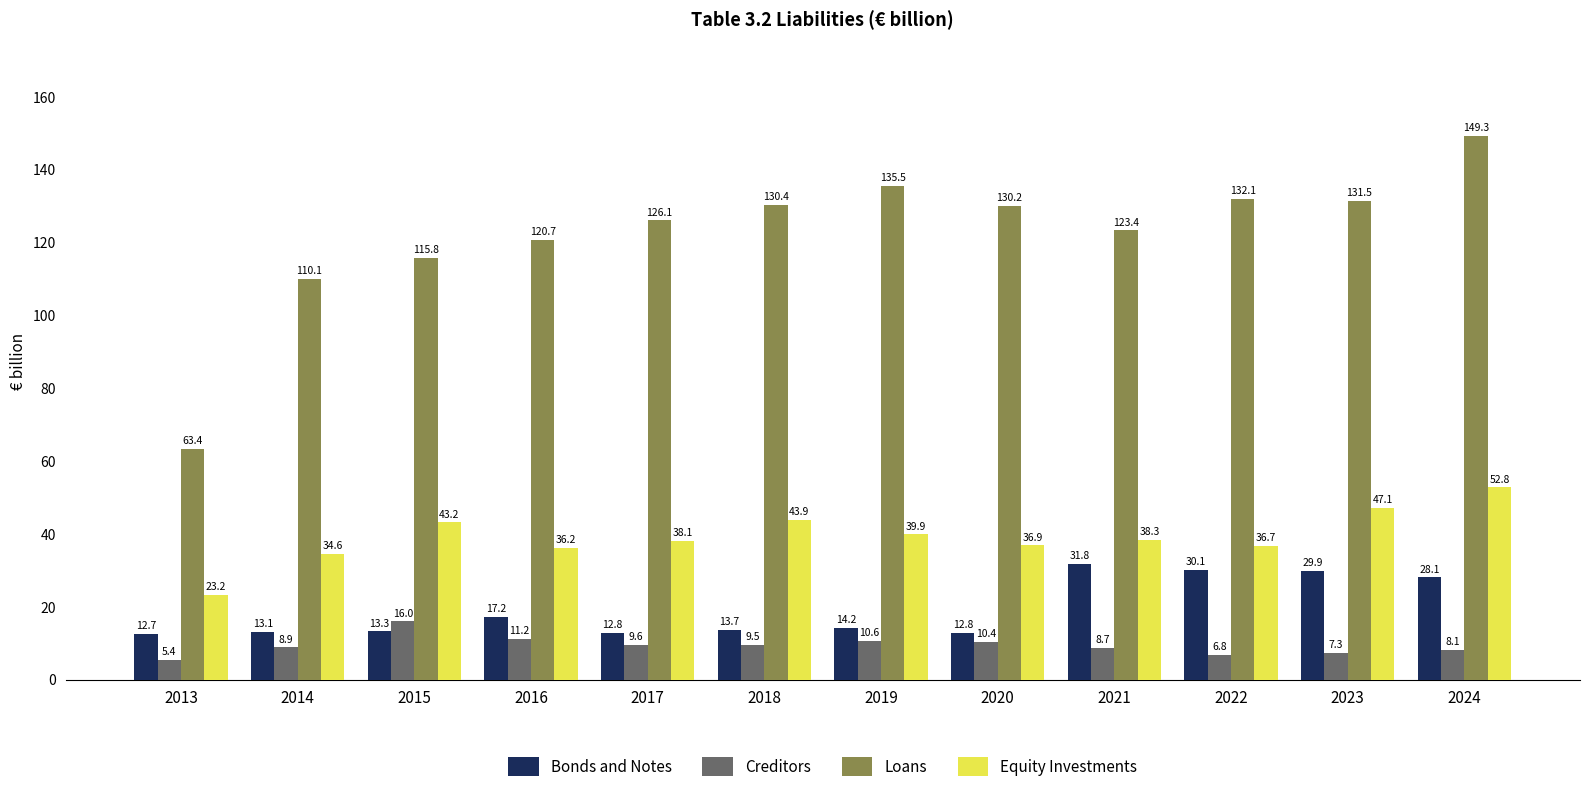

Rank the categories by Loans value from highest to lowest.

2024, 2019, 2022, 2023, 2018, 2020, 2017, 2021, 2016, 2015, 2014, 2013